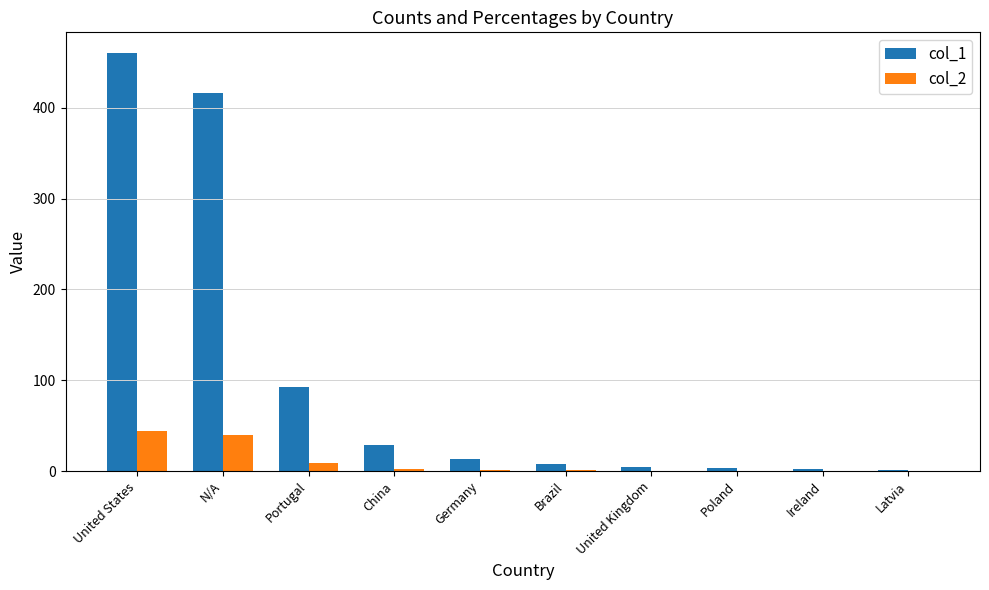

Is the value of col_1 at Germany greater than the value of col_2 at United Kingdom?

Yes